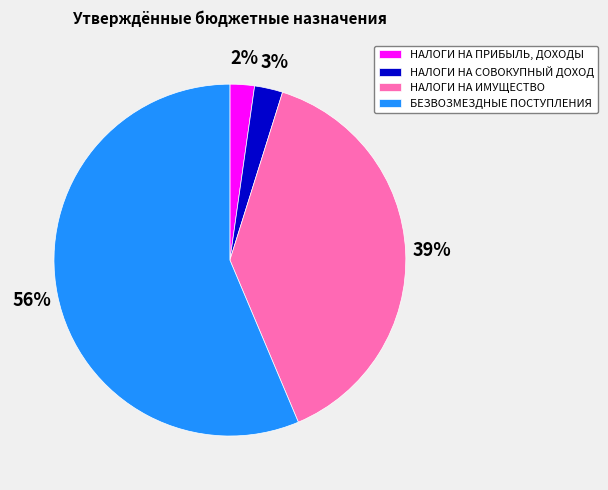

To the nearest percent, what is the average slice percentage?

25%